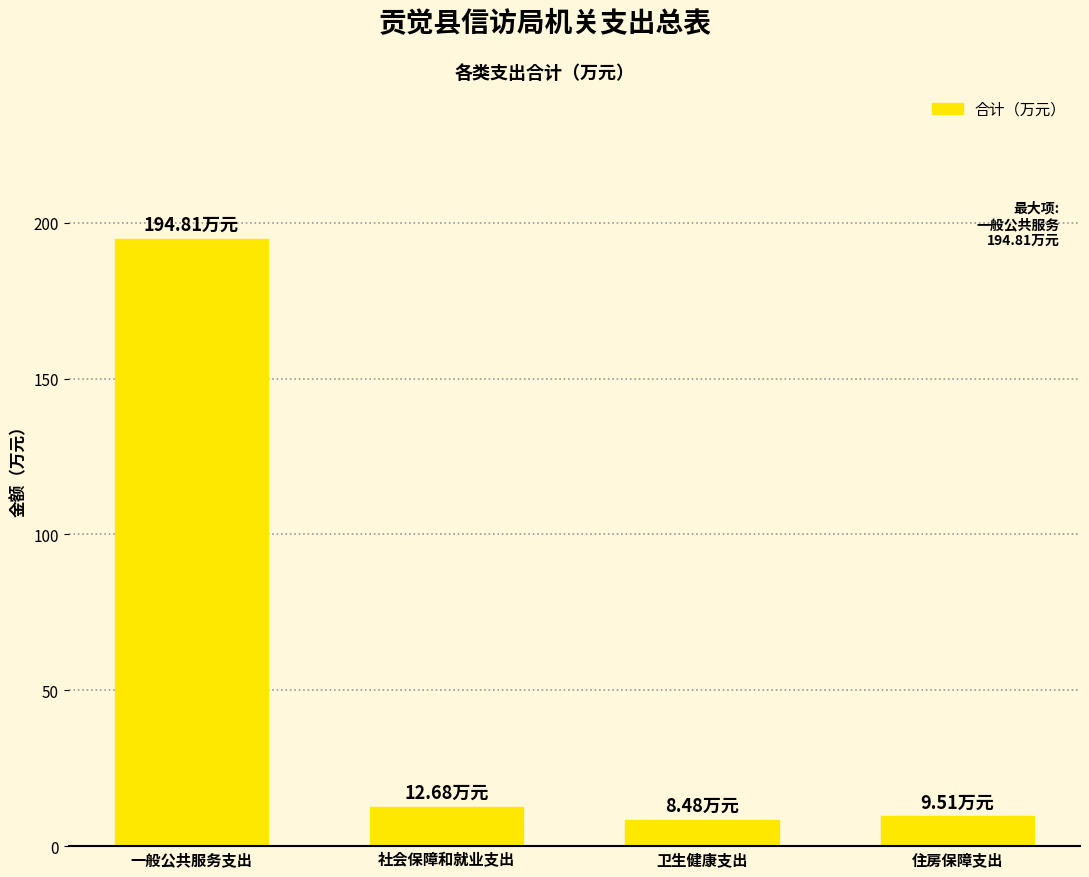

Reading left to right, what are all the values shown in this chart?

一般公共服务支出=194.8	社会保障和就业支出=12.7	卫生健康支出=8.5	住房保障支出=9.5